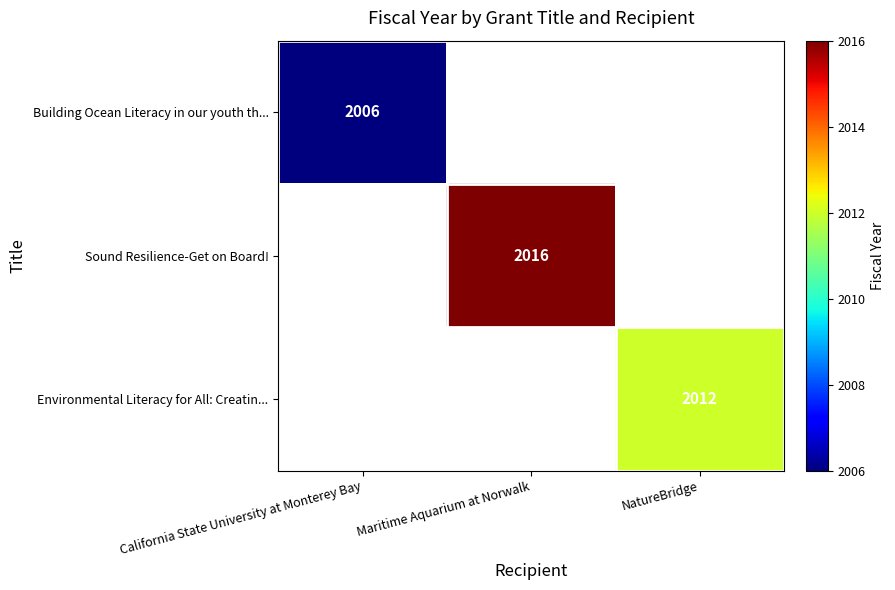

The Sound Resilience-Get on Board! series shows 2016 at Maritime Aquarium at Norwalk. True or false?

True